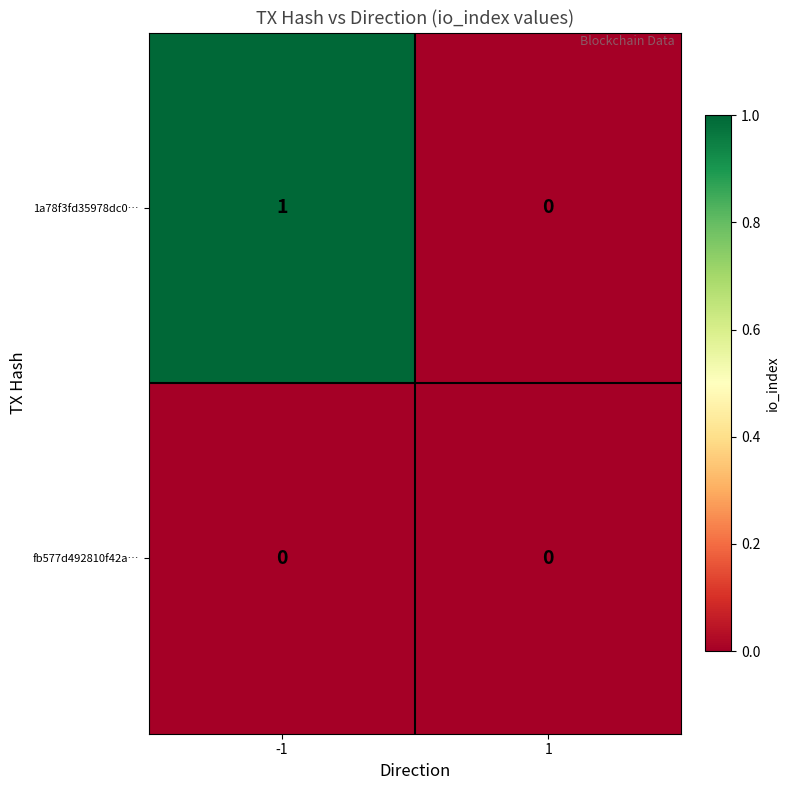

Reading left to right, what are all the values shown in this chart?

1a78f3fd35978dc0…: -1=1	1=0
fb577d492810f42a…: -1=0	1=0